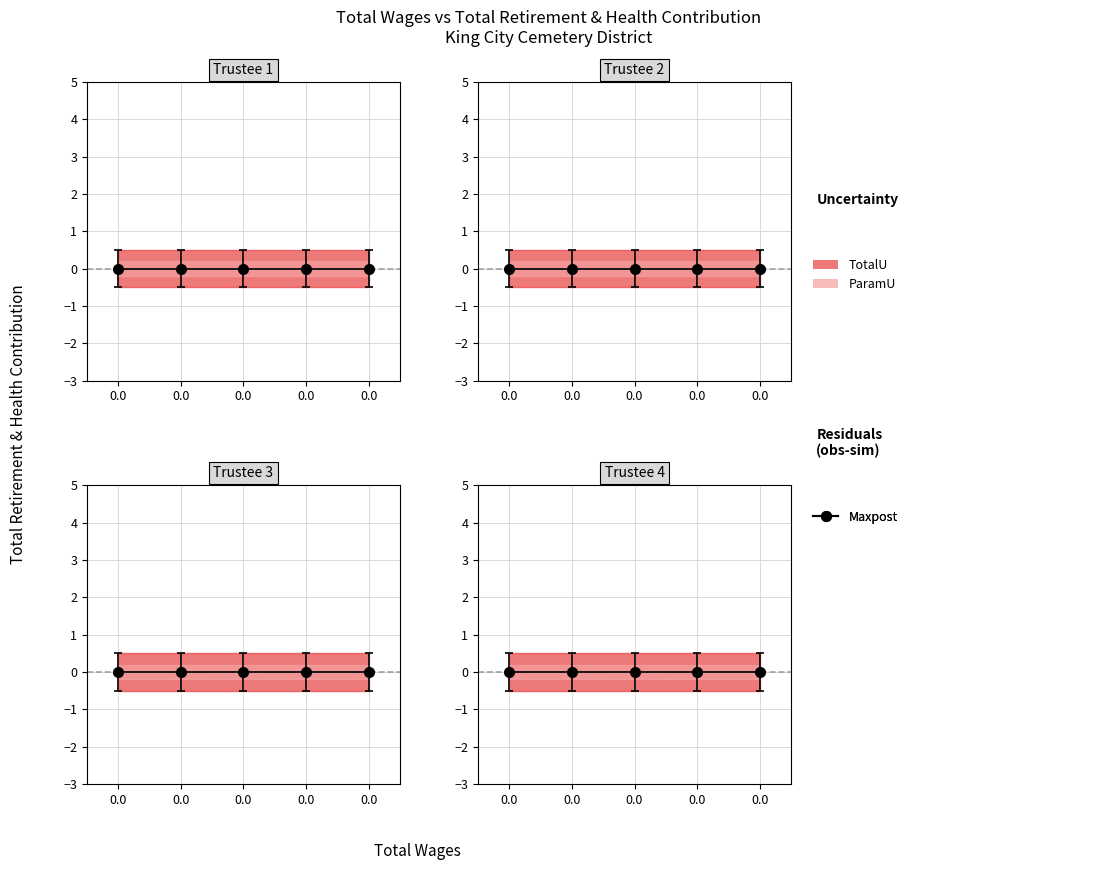

Reading right to left, transcribe all the data shown in this chart.

Total Retirement & Health Contribution: 0.0=0.0	0.0=0.0	0.0=0.0	0.0=0.0	0.0=0.0
TotalU_upper: 0.0=0.5	0.0=0.5	0.0=0.5	0.0=0.5	0.0=0.5
TotalU_lower: 0.0=-0.5	0.0=-0.5	0.0=-0.5	0.0=-0.5	0.0=-0.5
ParamU_upper: 0.0=0.2	0.0=0.2	0.0=0.2	0.0=0.2	0.0=0.2
ParamU_lower: 0.0=-0.2	0.0=-0.2	0.0=-0.2	0.0=-0.2	0.0=-0.2